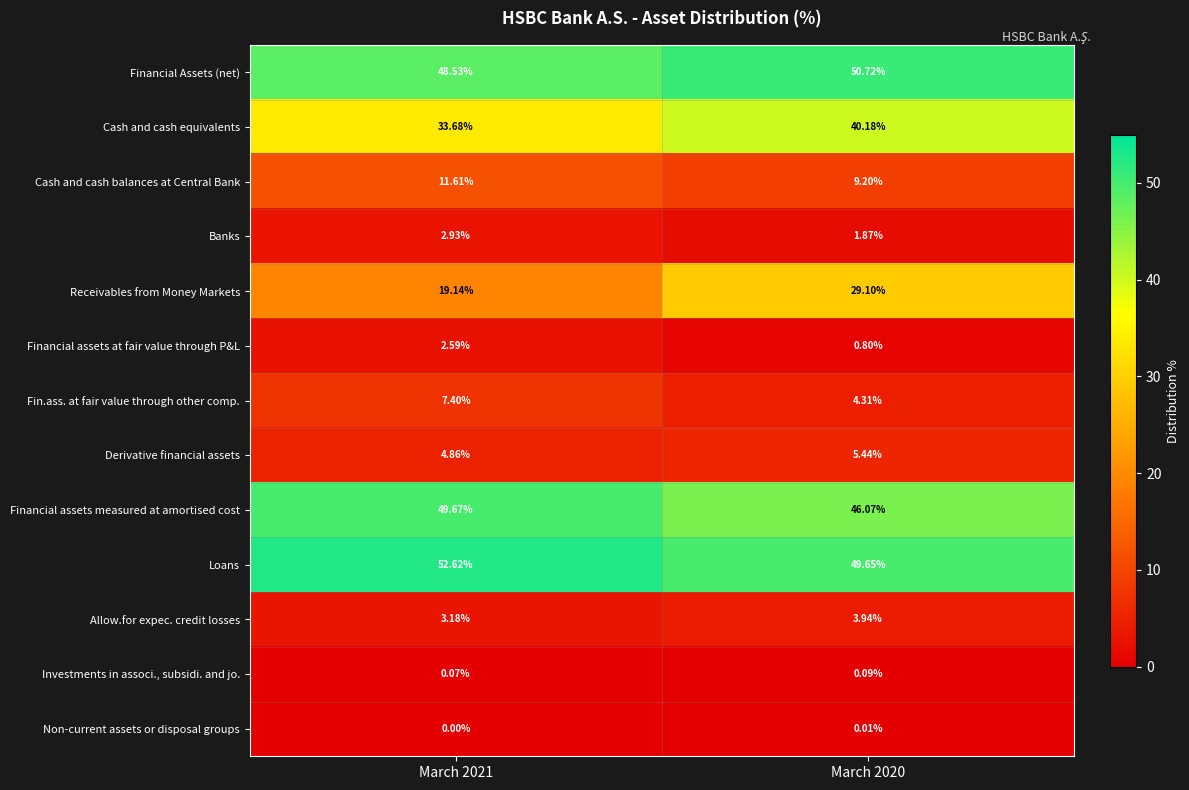

Which series has the largest range (max minus min)?

Receivables from Money Markets